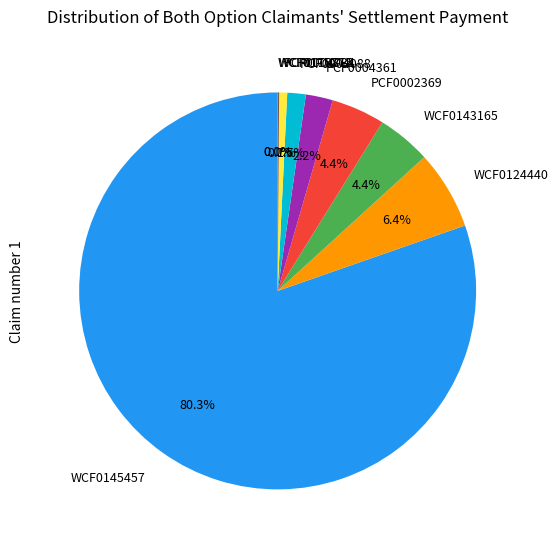

To the nearest percent, what percentage of the pie is PCF0004361?

2%